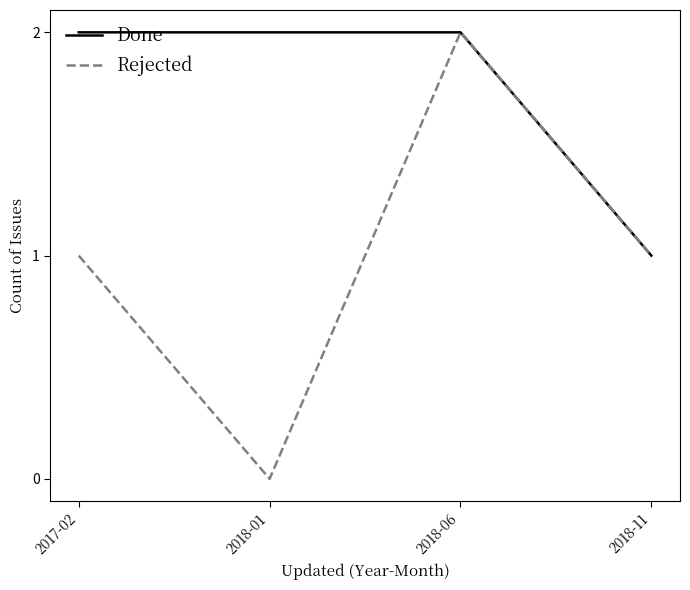

What position from the left is 2018-06?

3